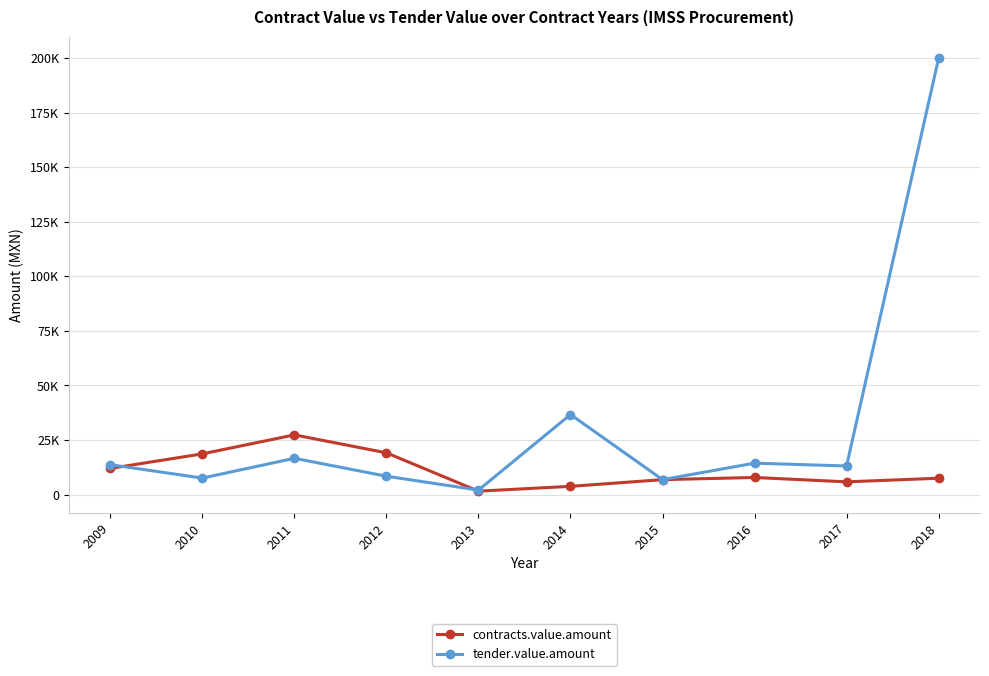

Which series changed the most between 2011 and 2016?

contracts.value.amount